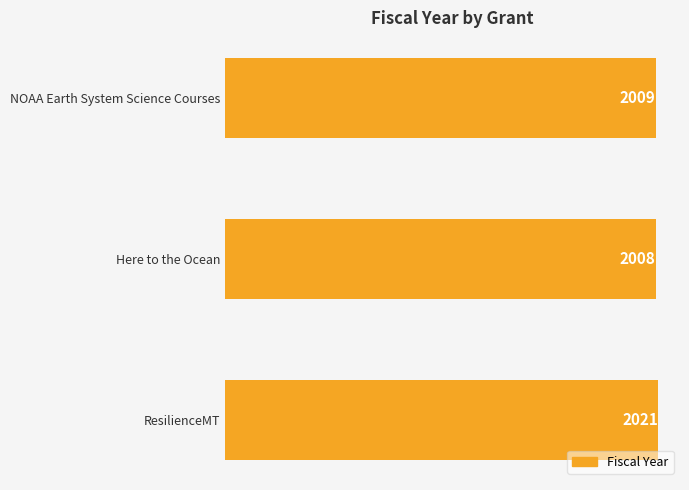

What is the sum of all values?

6038